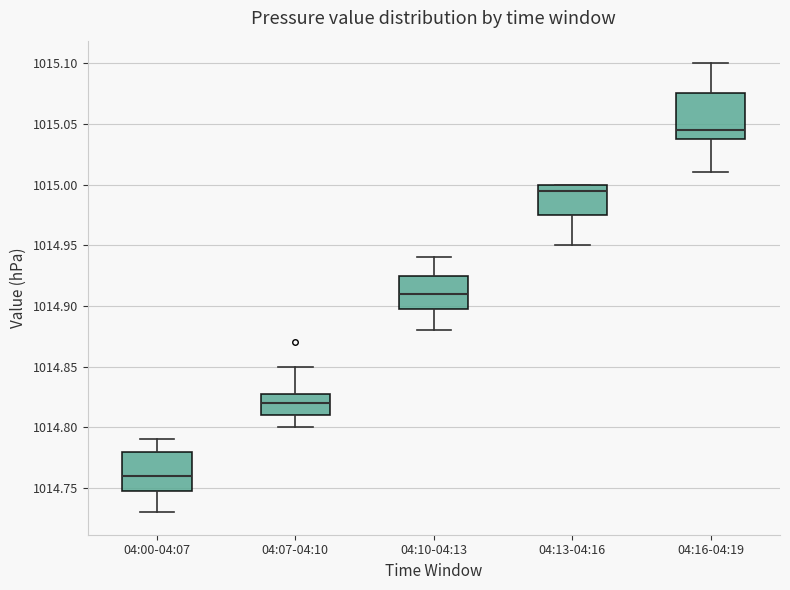

Which box is the tallest, from its lower edge to its upper edge?

04:16-04:19